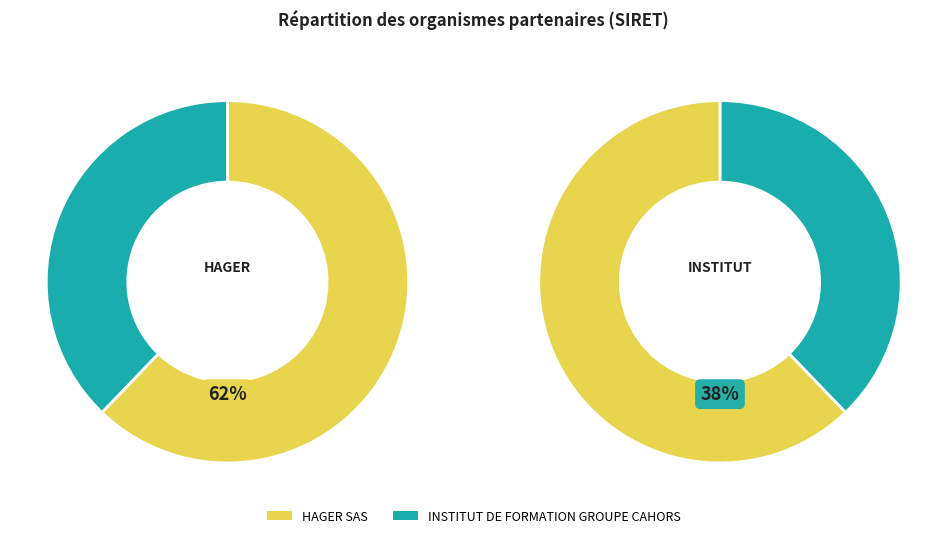

What percentage is NOT represented by HAGER SAS?

37.8%